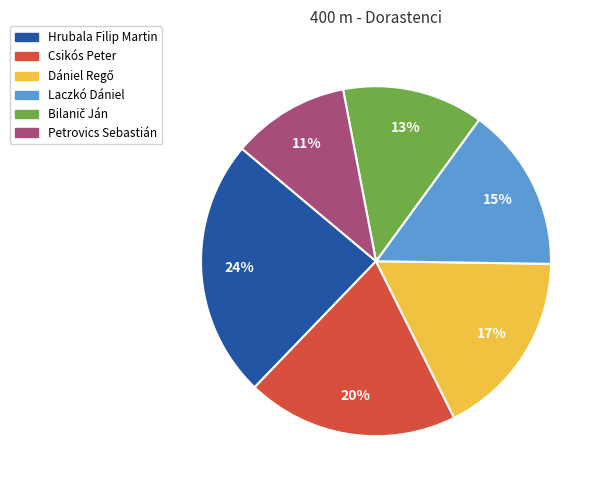

To the nearest percent, what portion does Petrovics Sebastián represent?

11%